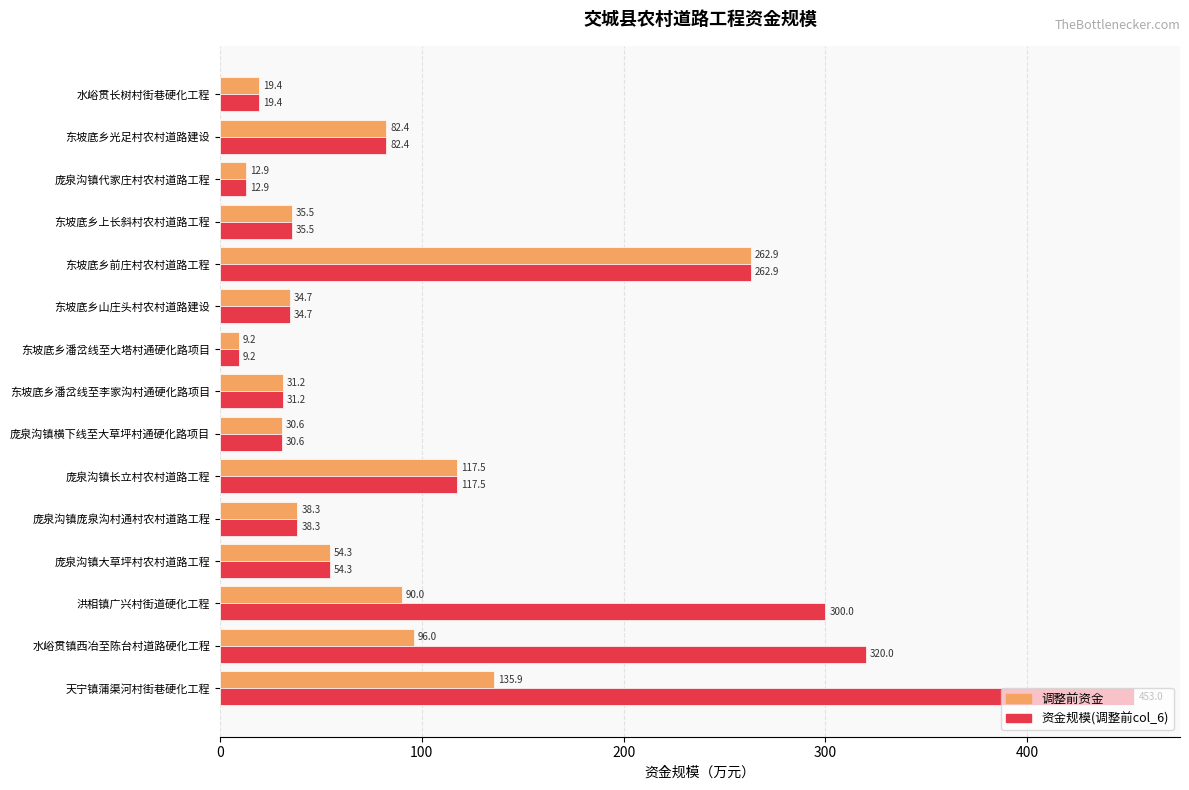

True or false: 资金规模(调整前col_6) has a value of 103.7 at 天宁镇蒲渠河村街巷硬化工程.

False